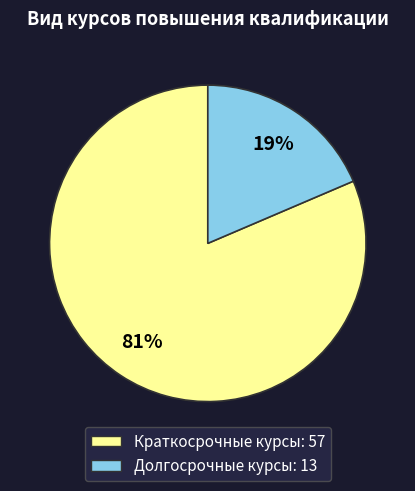

To the nearest percent, what is the average slice percentage?

50%